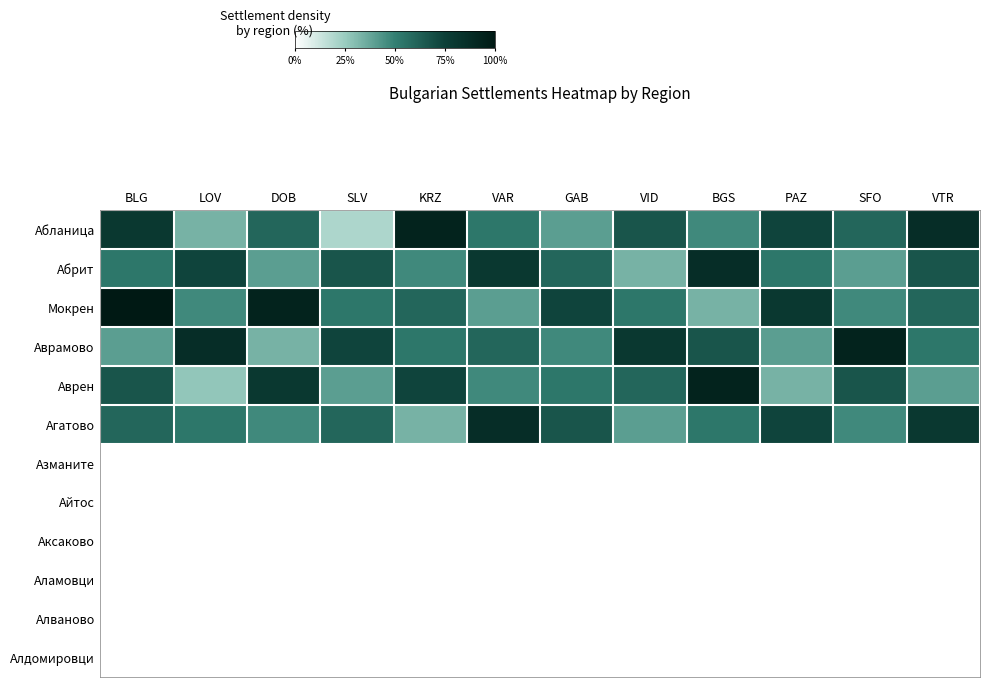

At which category does the chart reach its minimum across all series?

SLV